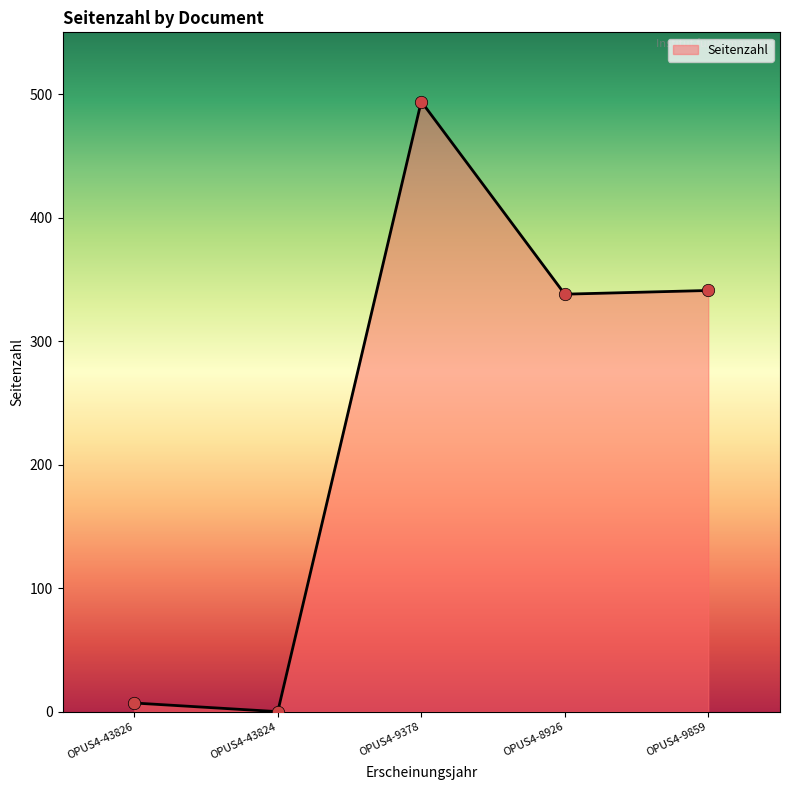

What is the ratio of the value at OPUS4-9378 to the value at OPUS4-9859?

1.4